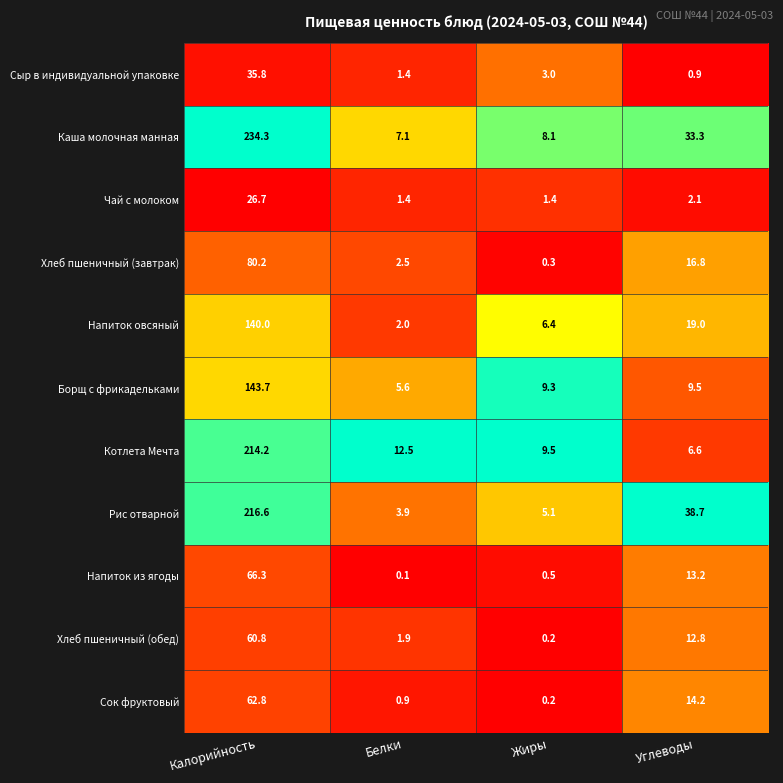

At which label does Каша молочная манная reach its peak?

Калорийность